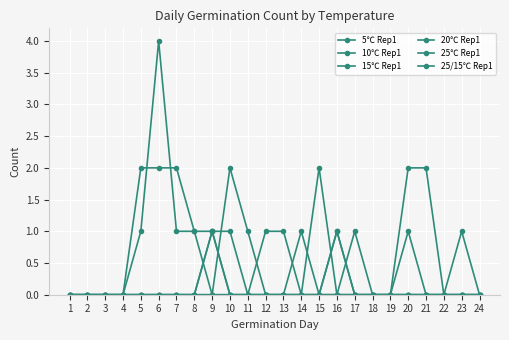

Reading left to right, list all the values displayed in this chart.

5℃ Rep1: 0	0	0	0	0	0	0	0	0	0	0	0	0	1	0	1	0	0	0	0	0	0	1	0
10℃ Rep1: 0	0	0	0	0	0	0	0	1	0	0	0	0	0	0	0	0	0	0	0	0	0	0	0
15℃ Rep1: 0	0	0	0	2	2	2	1	0	0	0	0	0	0	0	0	0	0	0	0	0	0	0	0
20℃ Rep1: 0	0	0	0	0	0	0	0	0	2	1	0	0	0	0	0	1	0	0	1	0	0	0	0
25℃ Rep1: 0	0	0	0	0	0	0	0	1	1	0	1	1	0	2	0	0	0	0	2	2	0	0	0
25/15℃ Rep1: 0	0	0	0	1	4	1	1	1	0	0	0	0	0	0	1	0	0	0	0	0	0	0	0